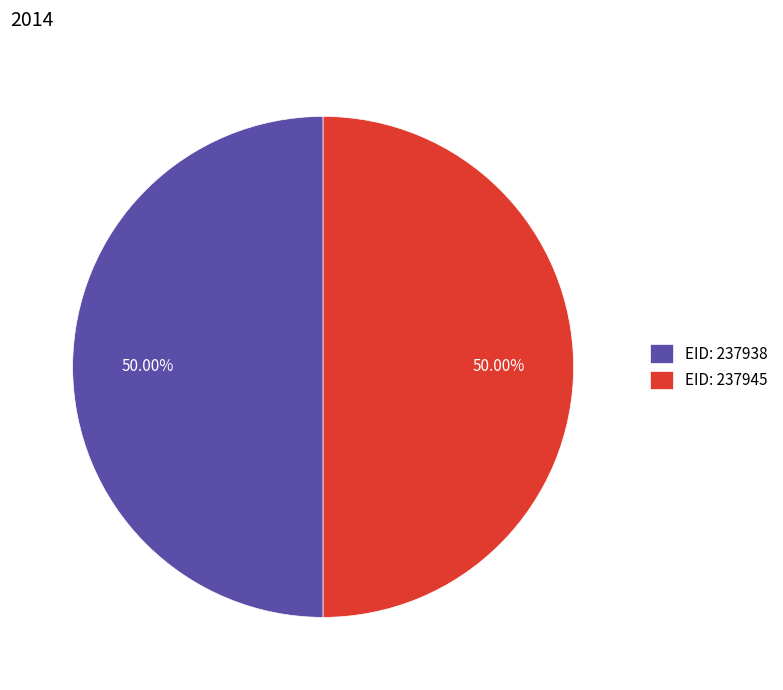

Count the number of slices in the pie.

2